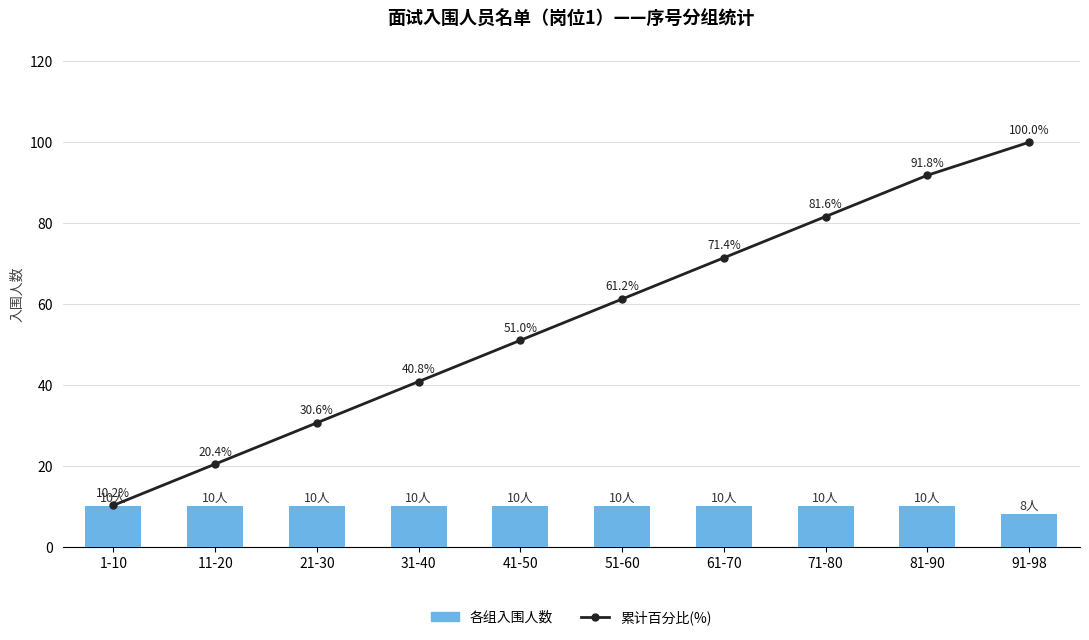

Rank the series at 21-30 from lowest to highest value.

各组入围人数, 累计百分比(%)